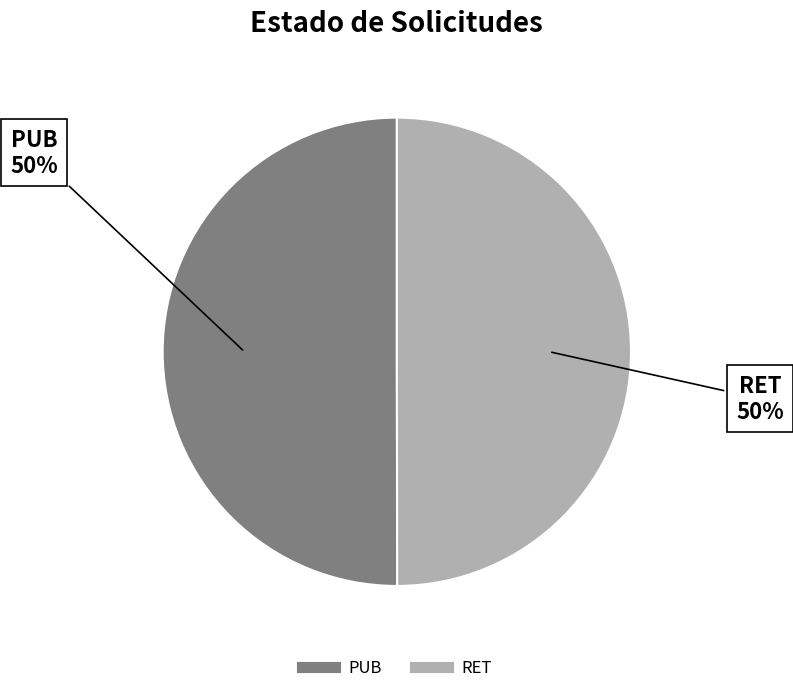

What is the ratio of the value at RET to the value at PUB?

1.0